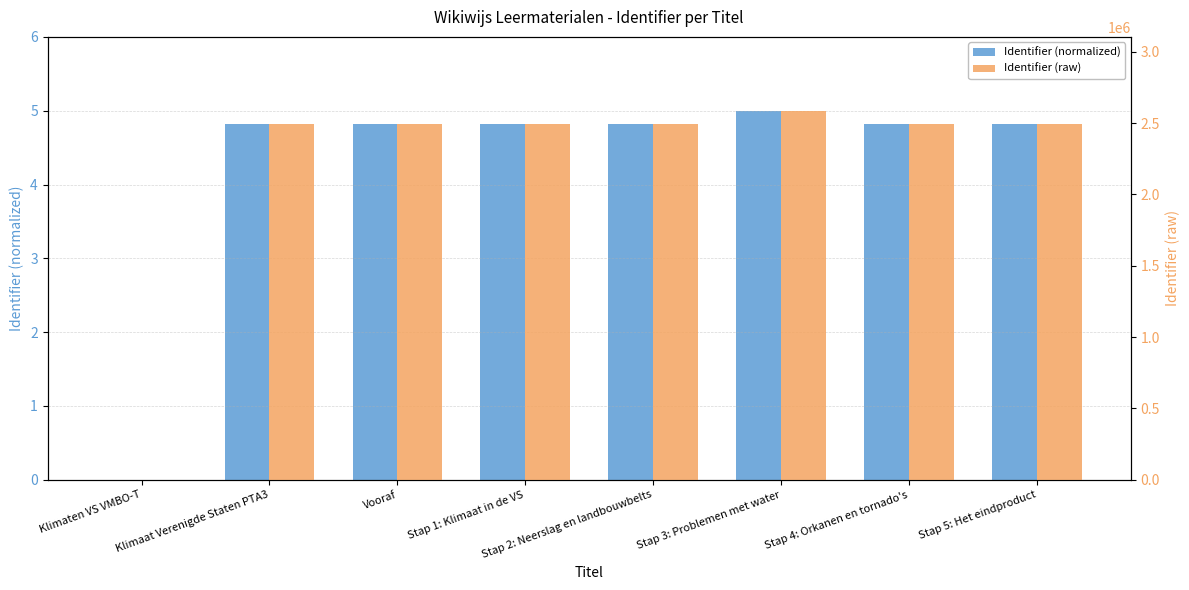

What is the difference between the maximum and minimum values in the Identifier (raw) series?

2586386.0